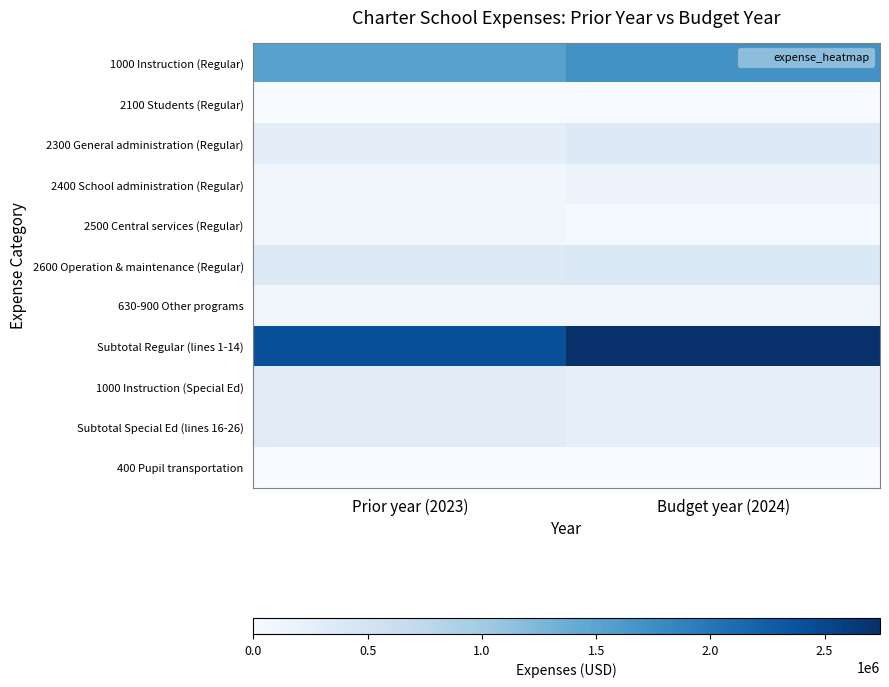

Reading right to left, transcribe all the data shown in this chart.

1000 Instruction (Regular): Budget year (2024)=1706936	Prior year (2023)=1529349
2100 Students (Regular): Budget year (2024)=850	Prior year (2023)=850
2300 General administration (Regular): Budget year (2024)=350041	Prior year (2023)=260545
2400 School administration (Regular): Budget year (2024)=155655	Prior year (2023)=94425
2500 Central services (Regular): Budget year (2024)=42500	Prior year (2023)=86000
2600 Operation & maintenance (Regular): Budget year (2024)=397350	Prior year (2023)=350050
630-900 Other programs: Budget year (2024)=89000	Prior year (2023)=87500
Subtotal Regular (lines 1-14): Budget year (2024)=2742332	Prior year (2023)=2408719
1000 Instruction (Special Ed): Budget year (2024)=243536	Prior year (2023)=307034
Subtotal Special Ed (lines 16-26): Budget year (2024)=243536	Prior year (2023)=307034
400 Pupil transportation: Budget year (2024)=500	Prior year (2023)=500